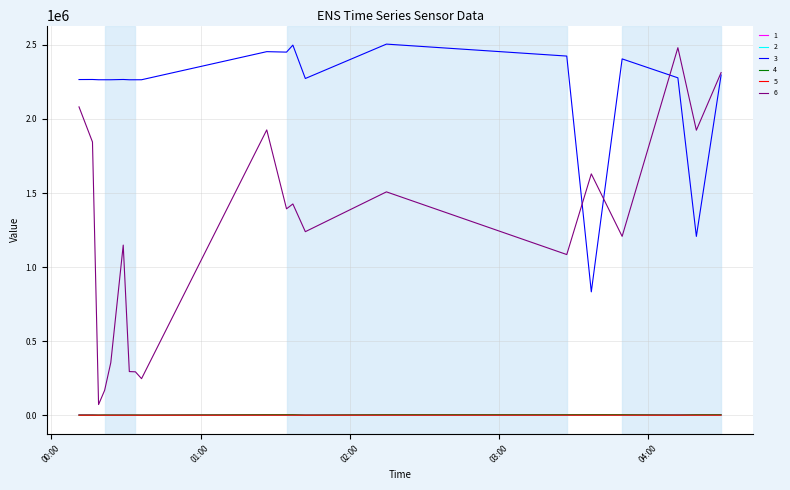

What is the greatest value displayed?

2505312.0